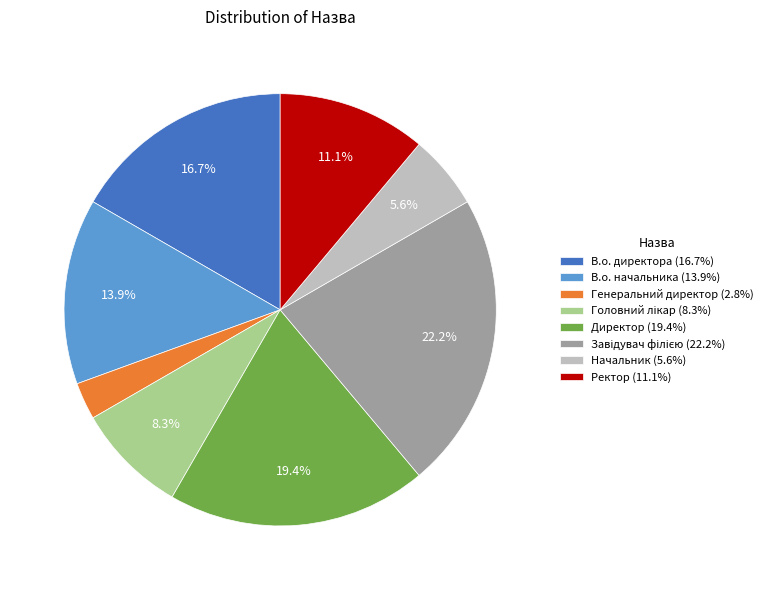

How much of the chart is everything except В.о. начальника (13.9%)?

86.1%